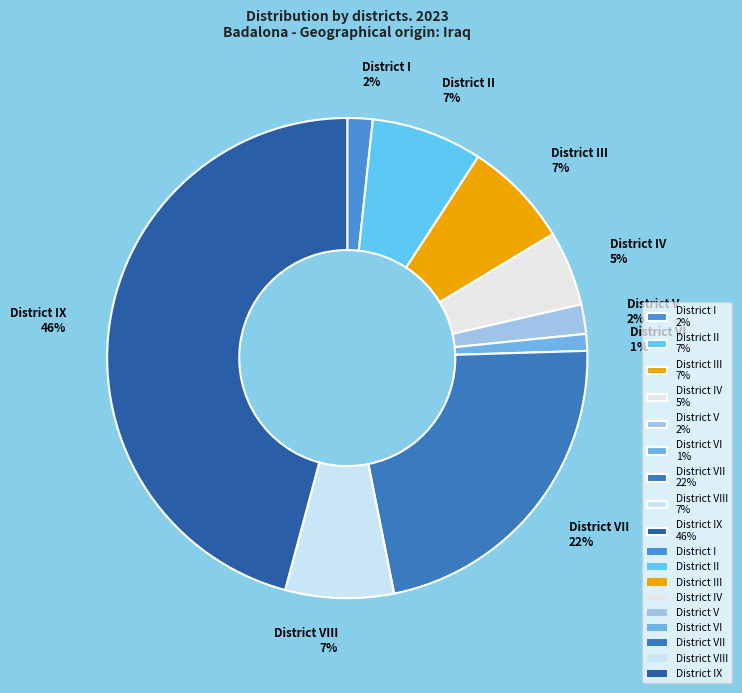

How many segments does this pie chart have?

9